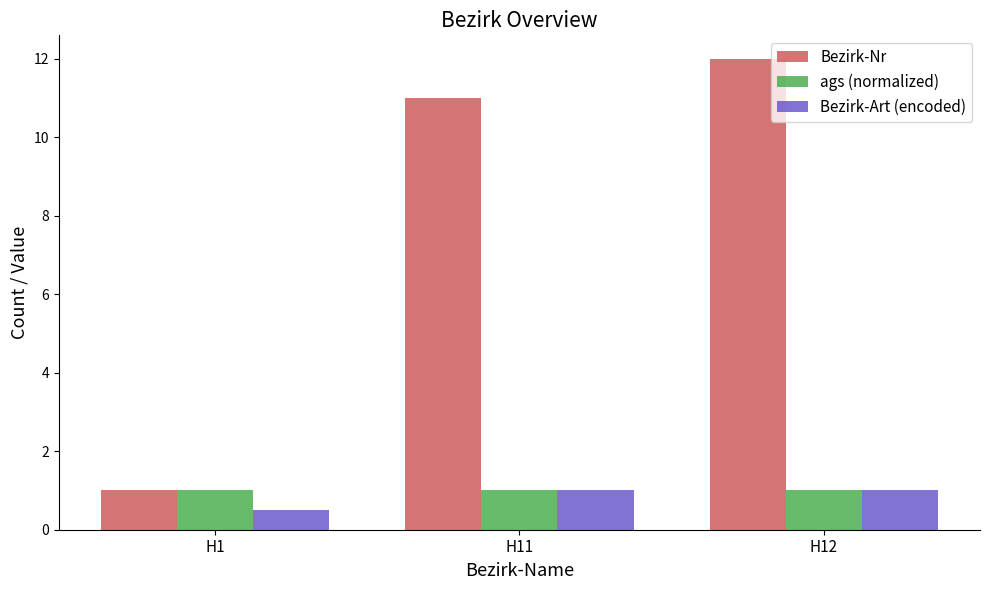

What is the lowest value of the ags (normalized) series?

1.0